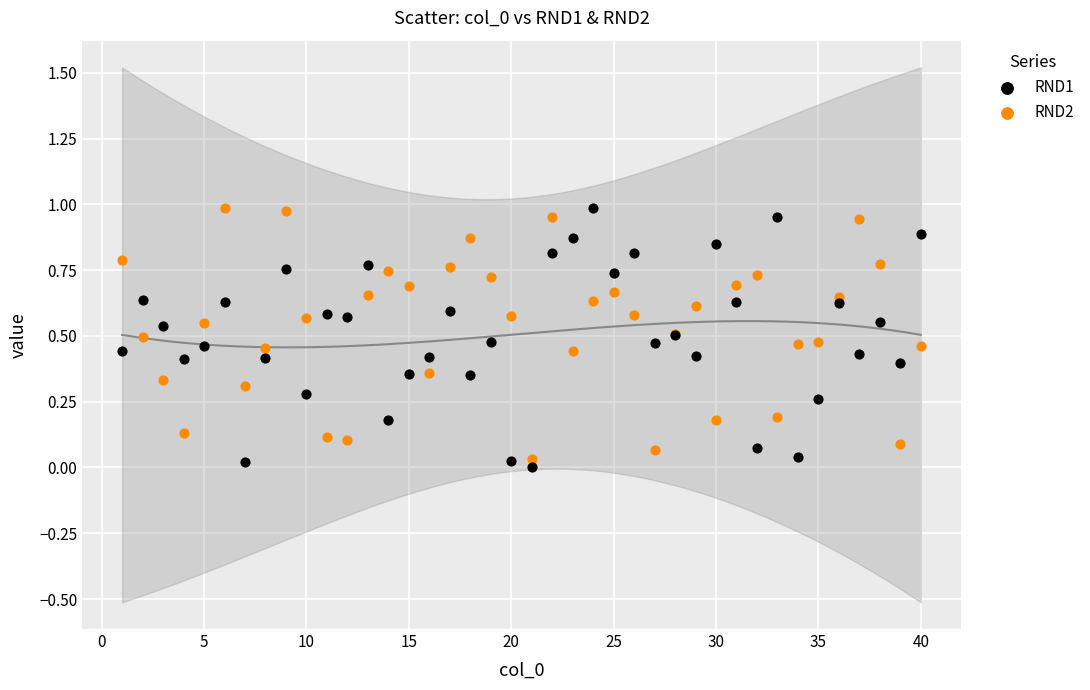

What is the X range (max minus min) for the scatter plot?

39.0